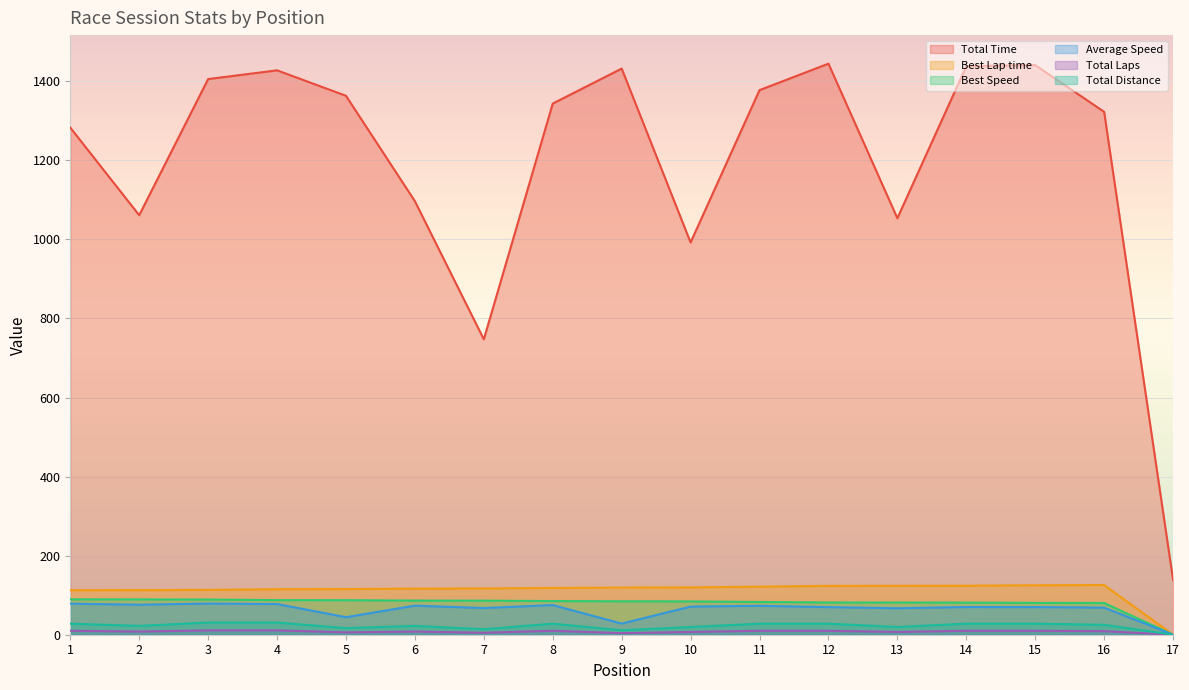

What is the highest value of the Average Speed series?

78.9